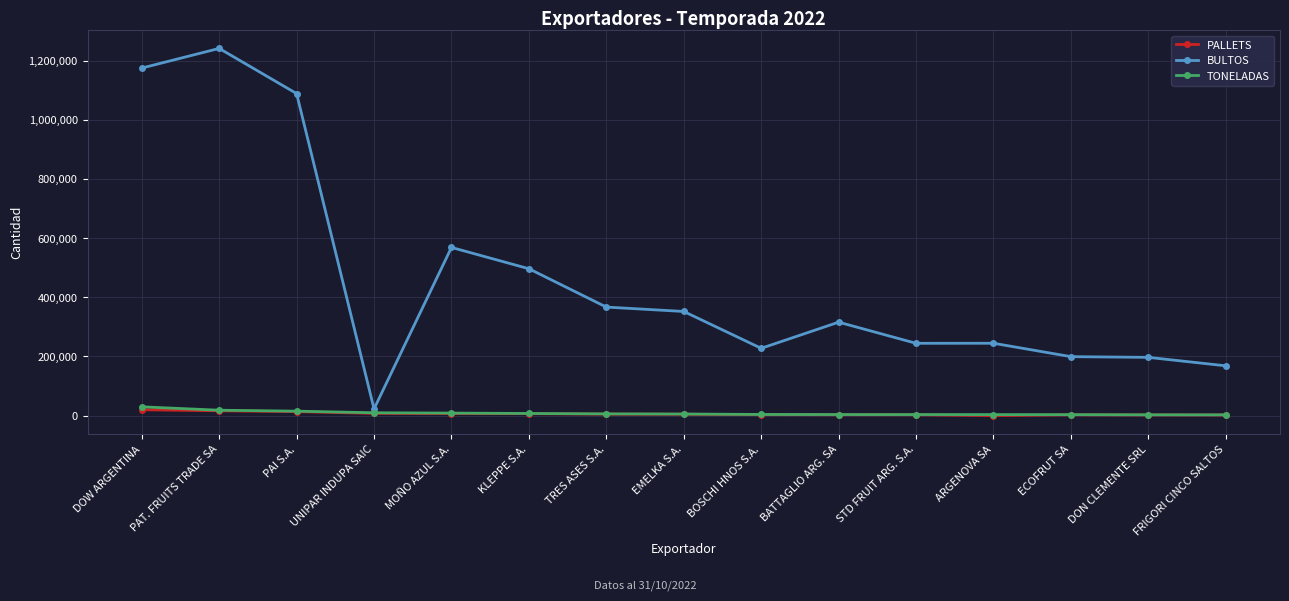

What are all the series names shown in the legend?

PALLETS, BULTOS, TONELADAS